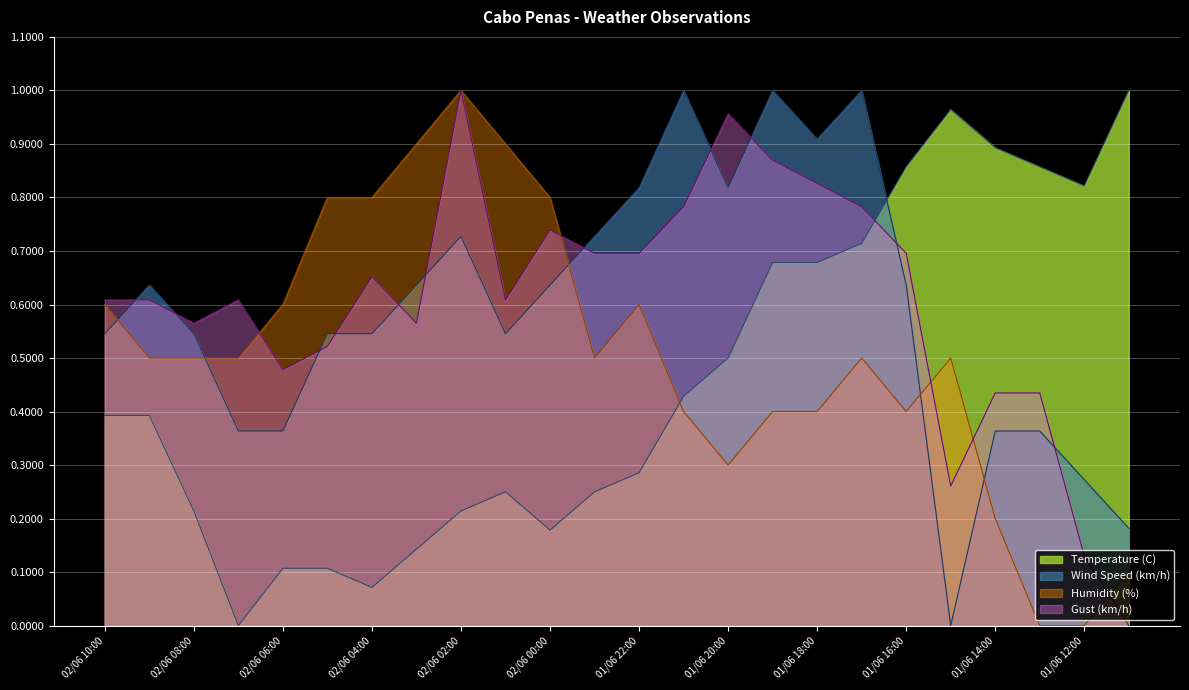

What is the difference between the maximum and minimum values in the Humidity (%) series?

1.0